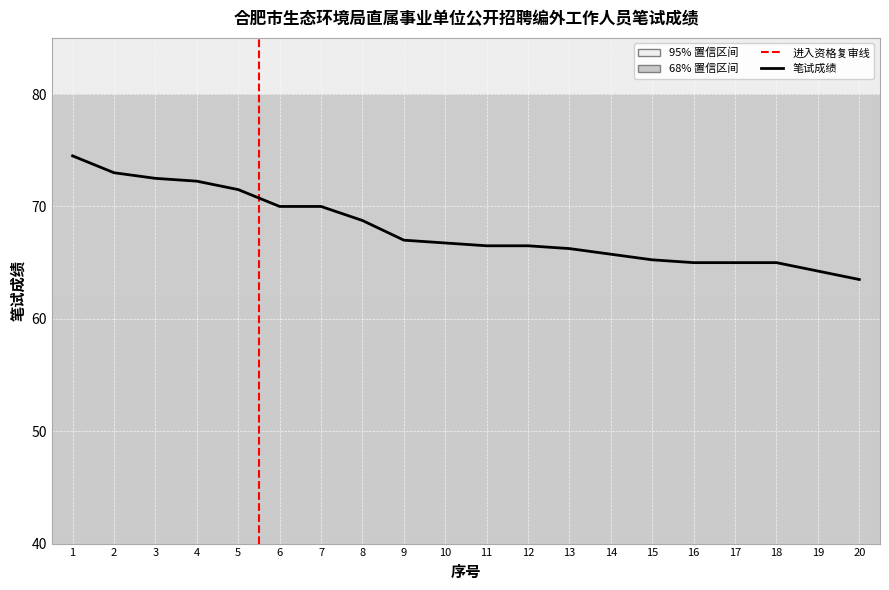

What is the approximate value at 20?

63.5